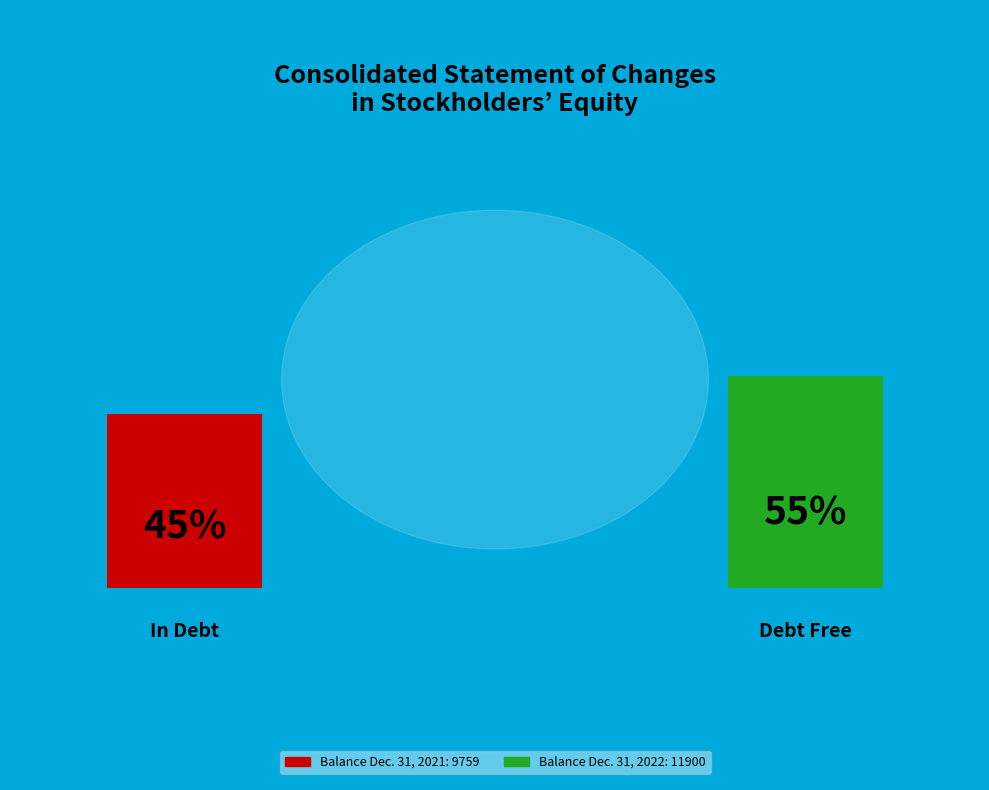

What percentage is the Balance Dec. 31, 2022 slice, to the nearest percent?

55%